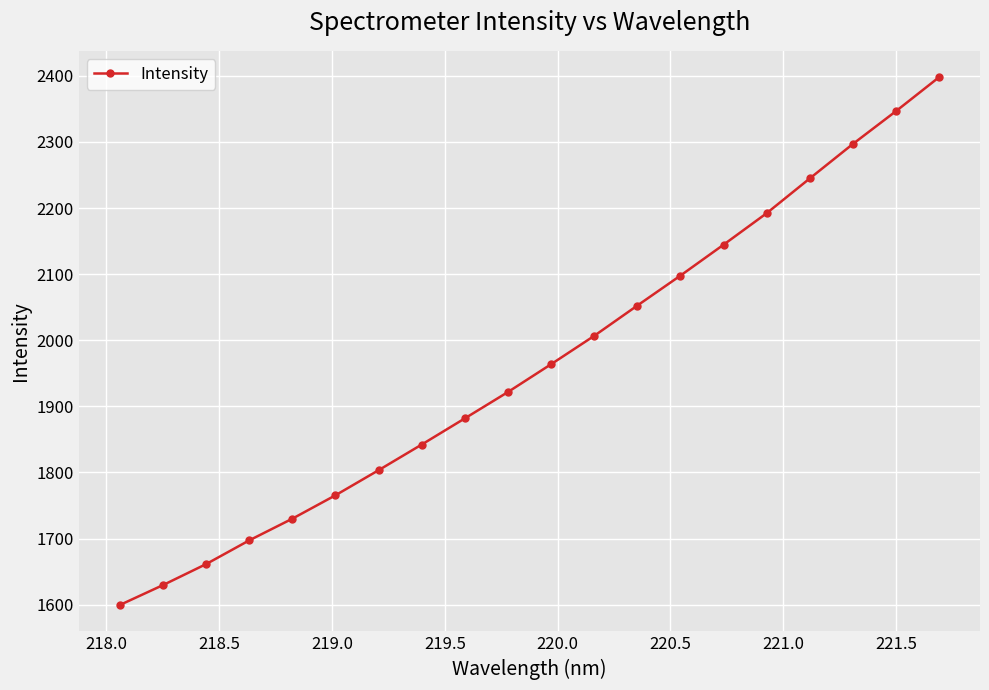

What is the smallest value displayed?

1599.3